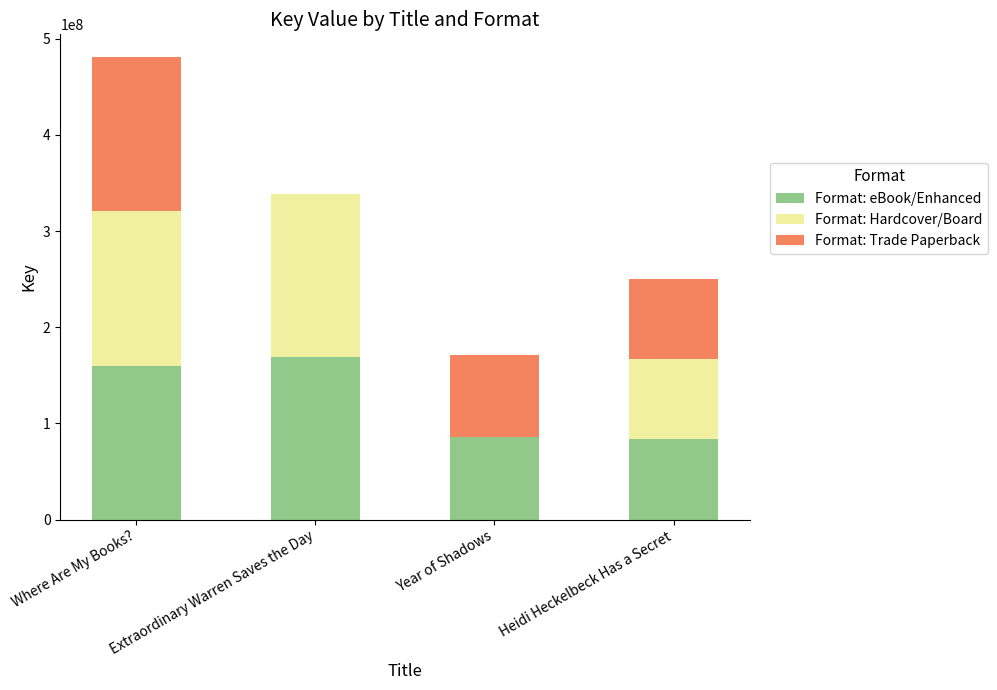

Is it true that Format: eBook/Enhanced equals 160150135 at Where Are My Books??

True